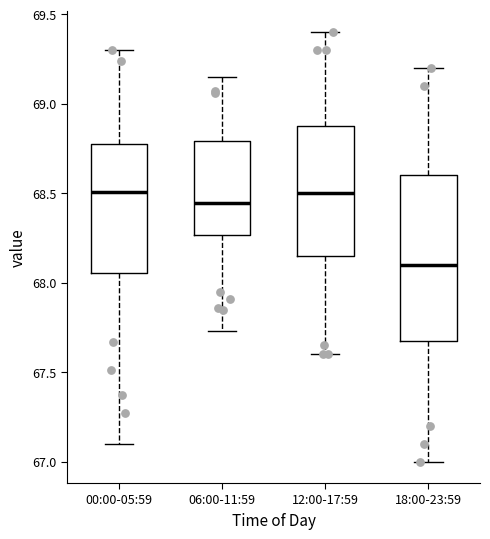

Reading left to right, read every box against the y-axis: the position of its median line, the range the box covers, and the ends of its whiskers. The values are not printed on the chart, so give them approximately, as read against the axis.

00:00-05:59: median 68.50, box 68.05 to 68.80, whiskers 67.10 to 69.30
06:00-11:59: median 68.45, box 68.25 to 68.80, whiskers 67.75 to 69.15
12:00-17:59: median 68.50, box 68.15 to 68.90, whiskers 67.60 to 69.40
18:00-23:59: median 68.10, box 67.70 to 68.60, whiskers 67.00 to 69.20